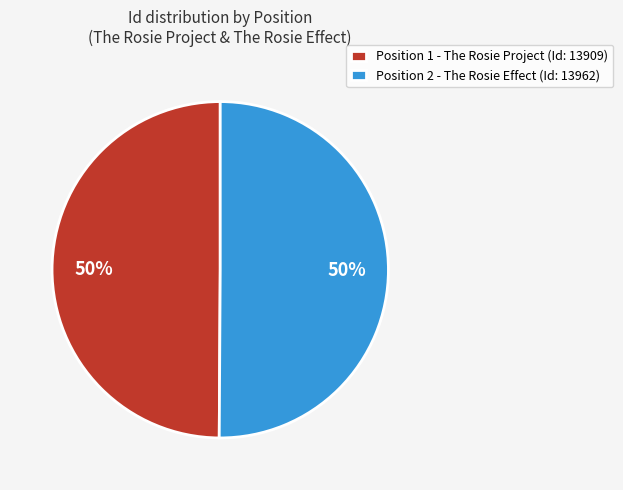

What percentage is the Position 1 - The Rosie Project (Id: 13909) slice, to the nearest percent?

50%